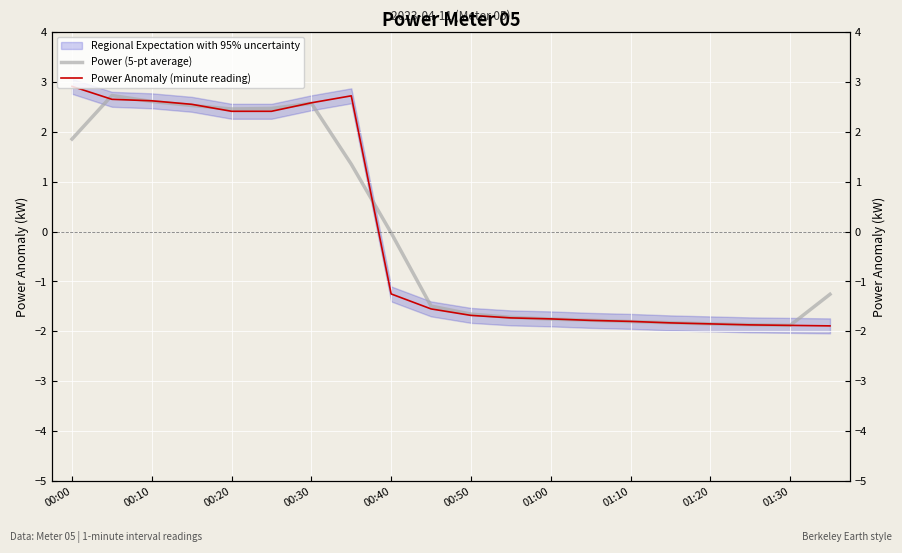

Rank the series by their average value, from lowest to highest.

Power (5-pt average), Power Anomaly (minute reading)